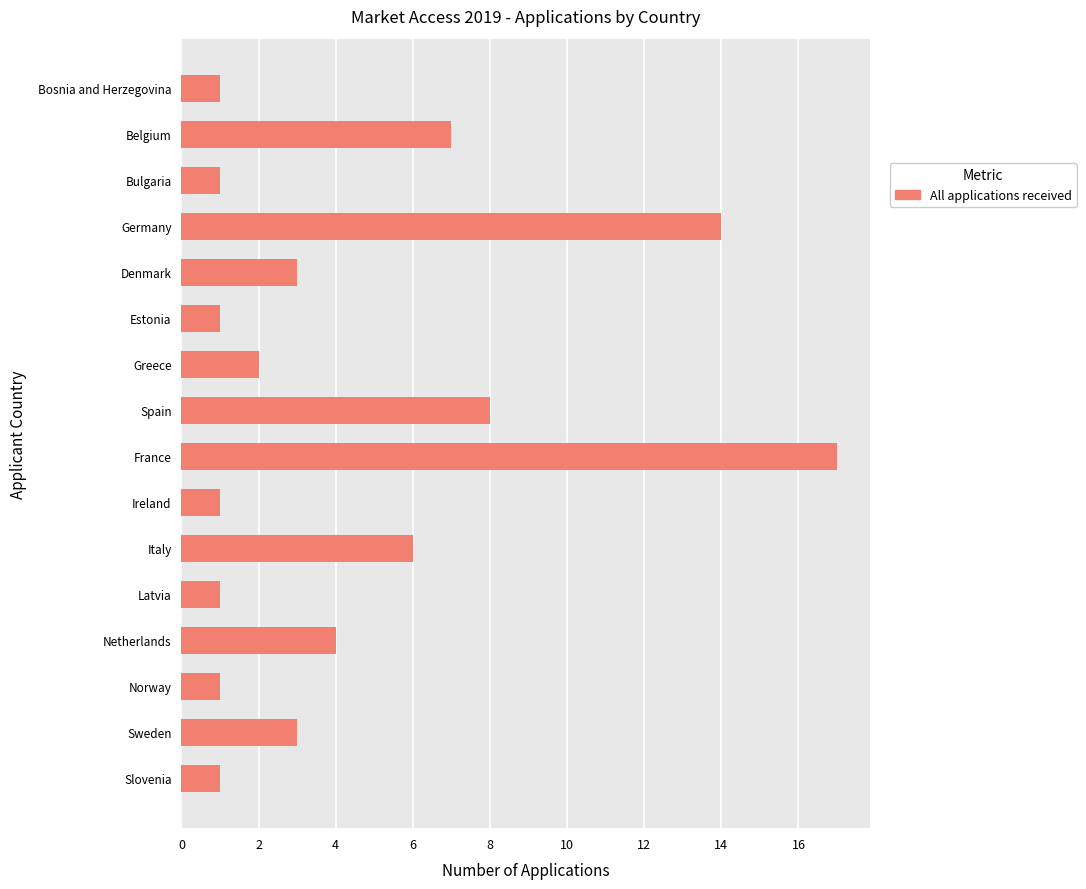

What is the sum of all values?

71